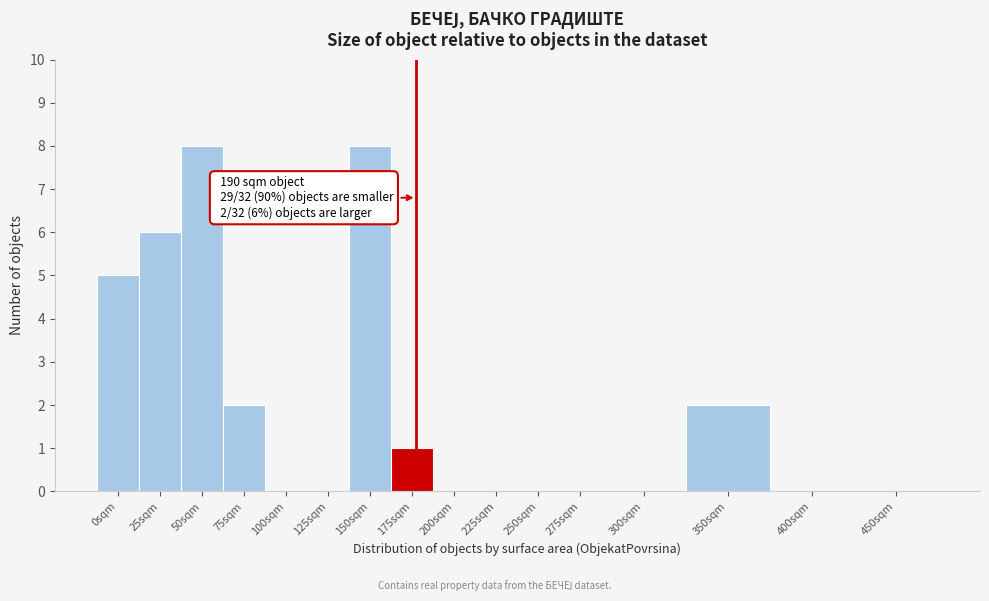

Reading left to right, extract all data points from this chart.

0sqm=5	25sqm=6	50sqm=8	75sqm=2	100sqm=0	125sqm=0	150sqm=8	175sqm=1	200sqm=0	225sqm=0	250sqm=0	275sqm=0	300sqm=0	350sqm=2	400sqm=0	450sqm=0